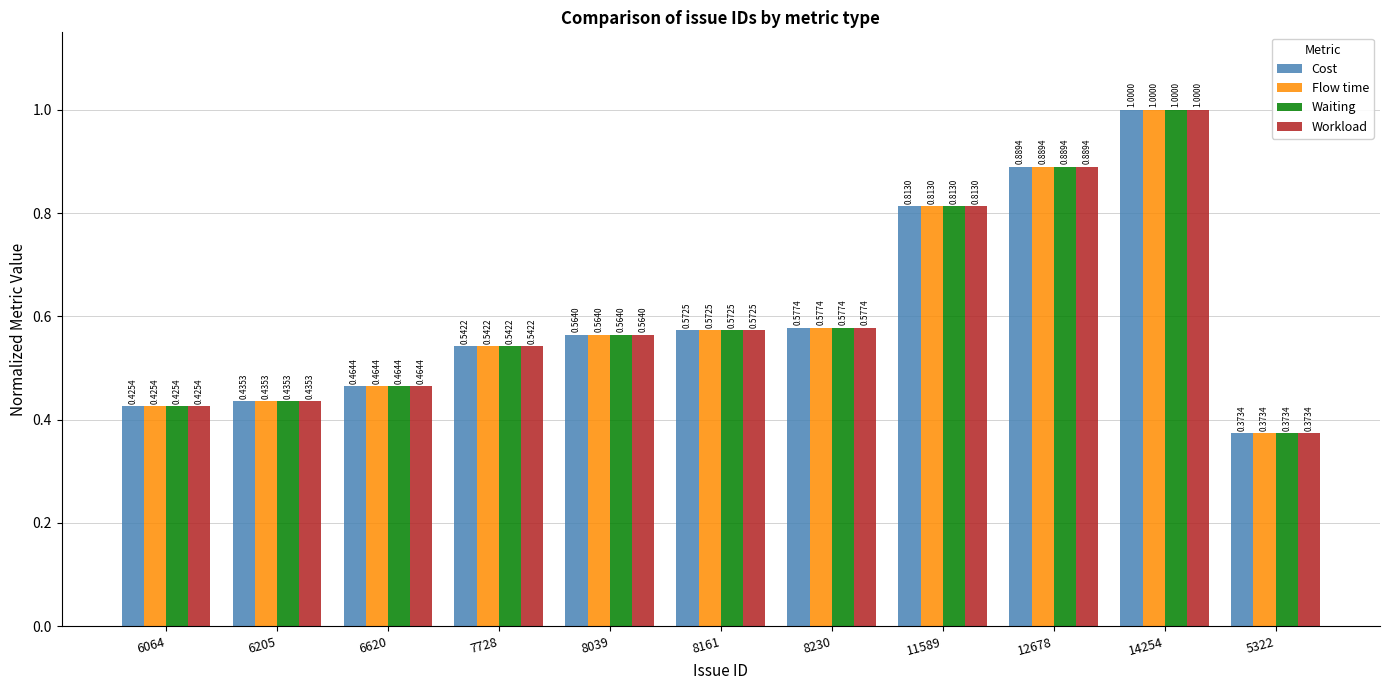

List the labels in order of Cost value, largest first.

14254, 12678, 11589, 8230, 8161, 8039, 7728, 6620, 6205, 6064, 5322